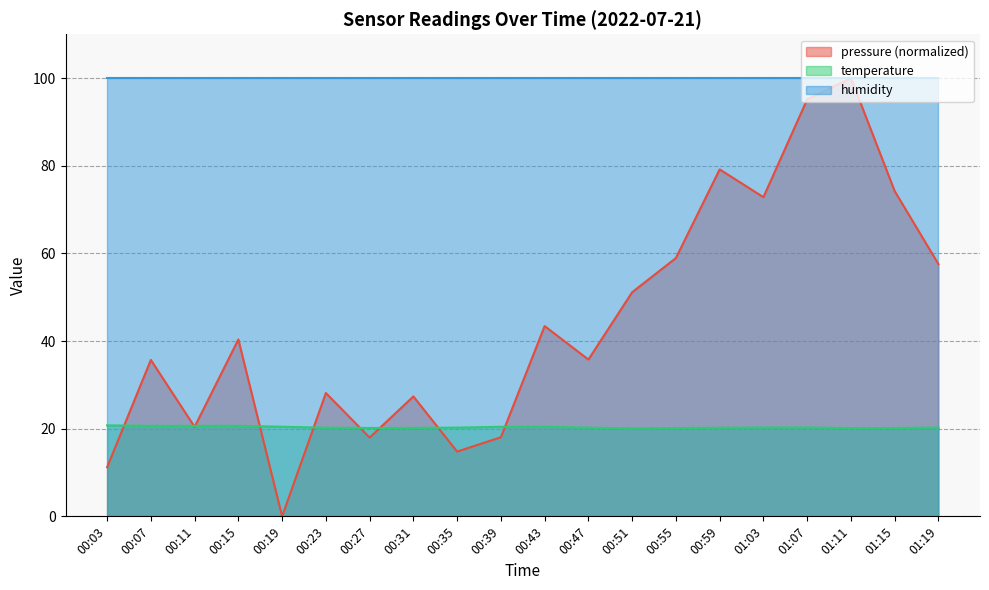

Is it true that temperature equals 30.6 at 00:55?

False